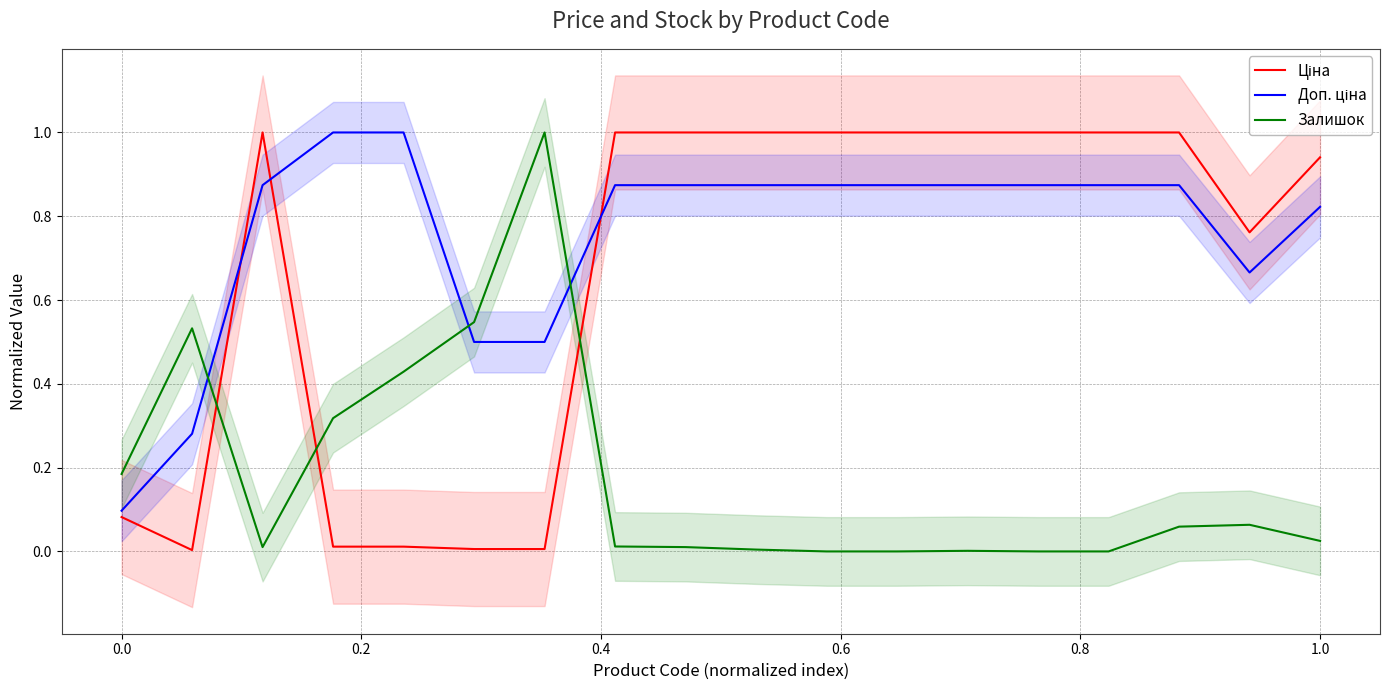

In Ціна, how many points are higher than both neighbors (excluding endpoints)?

1